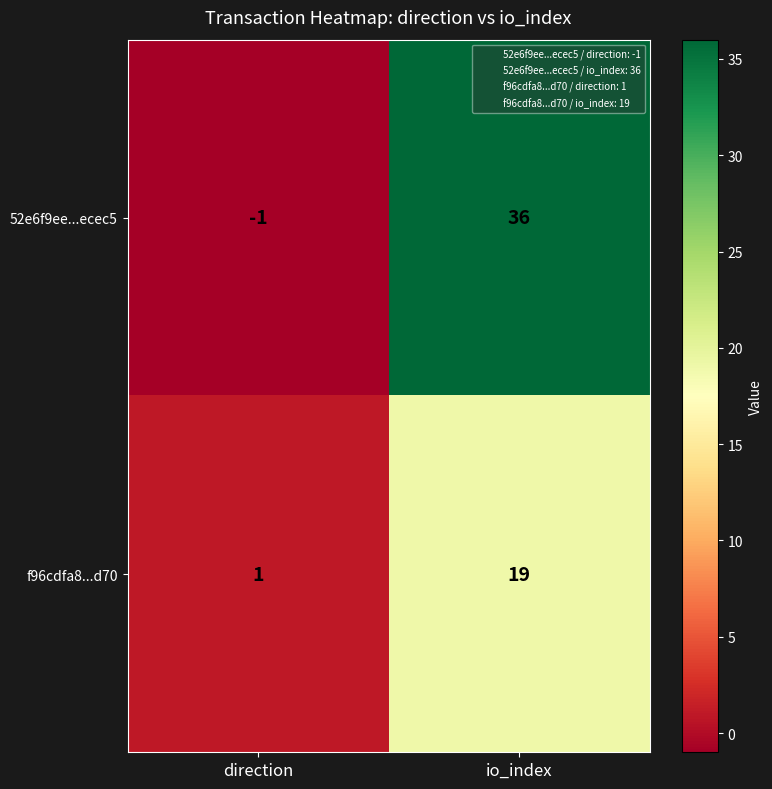

What is the difference between the f96cdfa8...d70 values at io_index and direction?

18